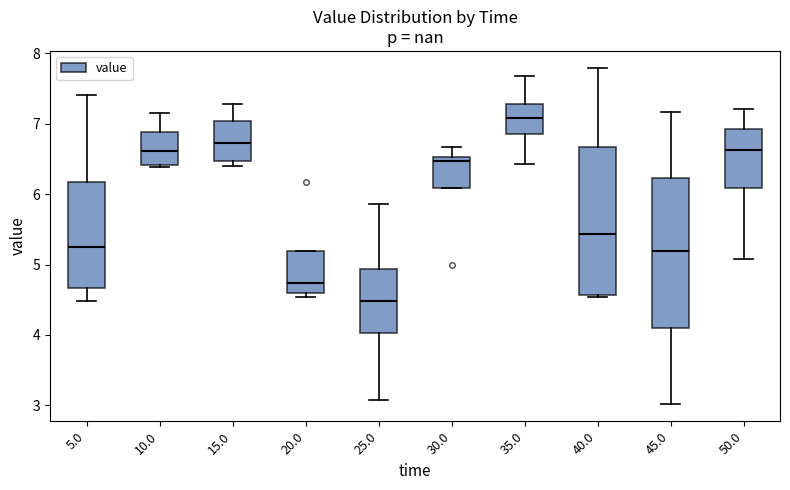

Reading left to right, read every box against the y-axis: the position of its median line, the range the box covers, and the ends of its whiskers. The values are not printed on the chart, so give them approximately, as read against the axis.

5.0: median 5.2, box 4.7 to 6.2, whiskers 4.5 to 7.4
10.0: median 6.6, box 6.4 to 6.9, whiskers 6.4 to 7.1
15.0: median 6.7, box 6.5 to 7.0, whiskers 6.4 to 7.3
20.0: median 4.7, box 4.6 to 5.2, whiskers 4.5 to 5.2
25.0: median 4.5, box 4.0 to 4.9, whiskers 3.1 to 5.9
30.0: median 6.5 (just below the box's upper edge), box 6.1 to 6.5, whiskers 6.1 to 6.7
35.0: median 7.1, box 6.9 to 7.3, whiskers 6.4 to 7.7
40.0: median 5.4, box 4.6 to 6.7, whiskers 4.5 to 7.8
45.0: median 5.2, box 4.1 to 6.2, whiskers 3.0 to 7.2
50.0: median 6.6, box 6.1 to 6.9, whiskers 5.1 to 7.2